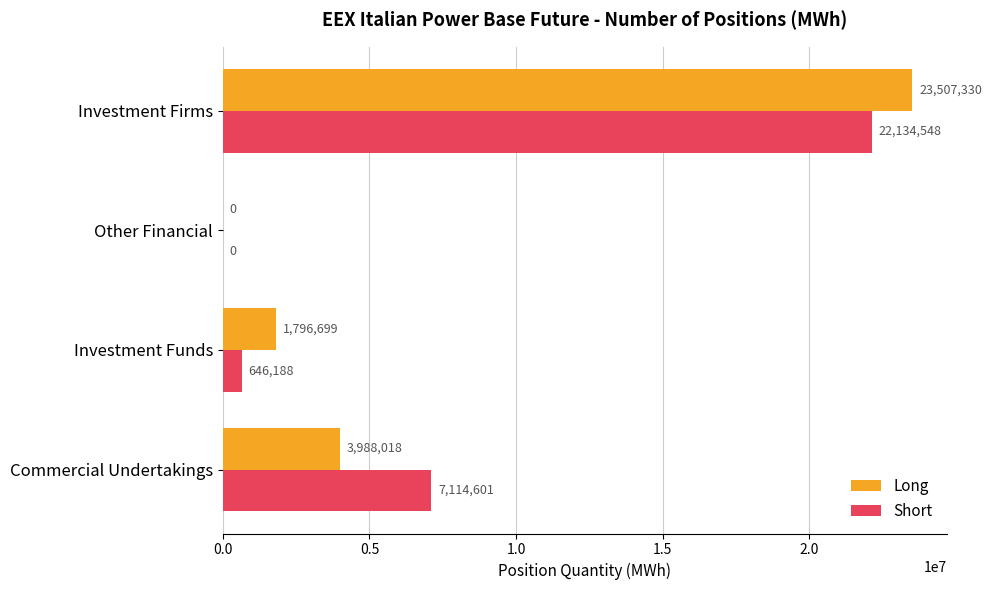

What is the sum of all Short values?

29895337